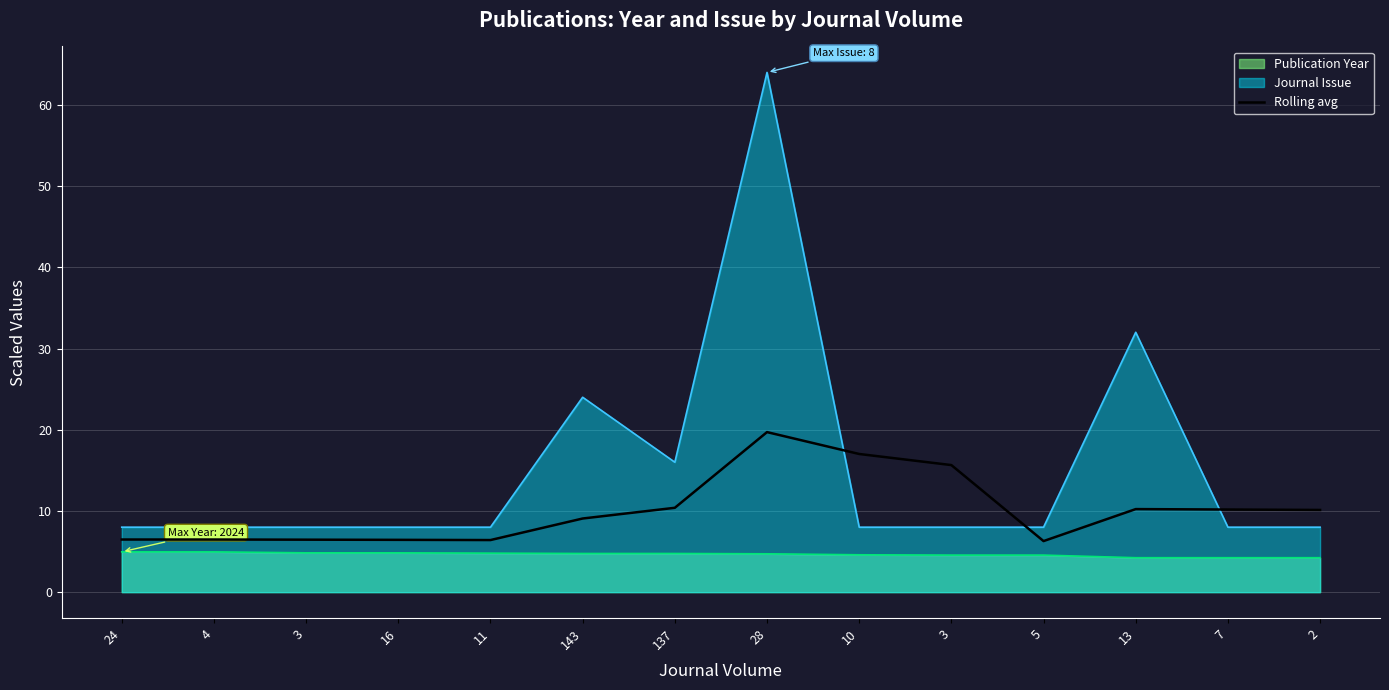

How many lines are shown in the chart?

3